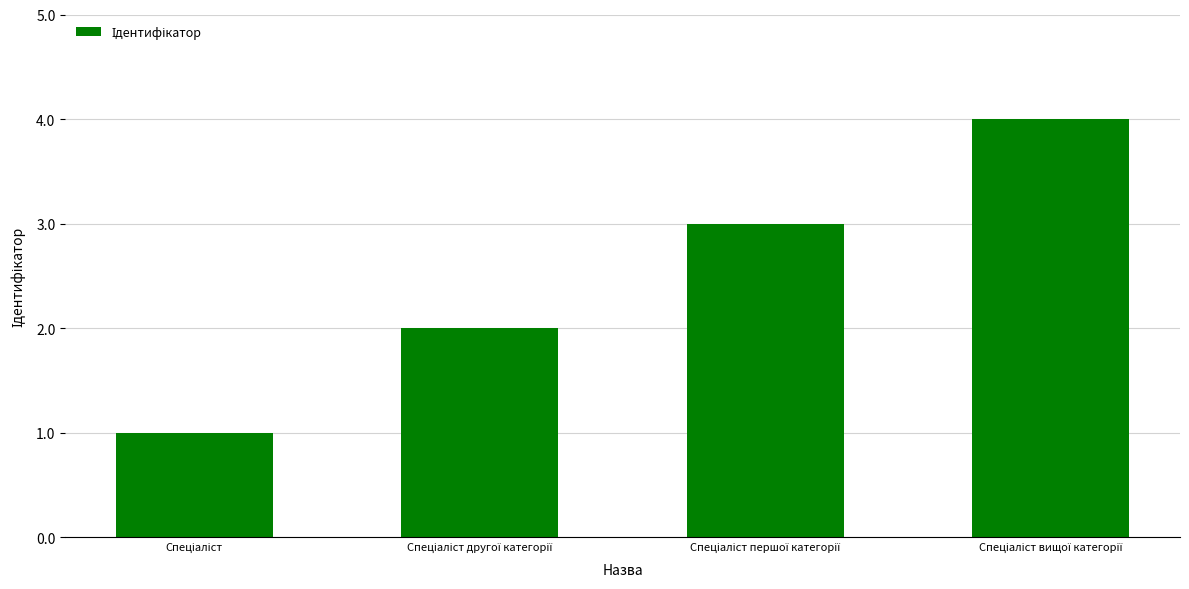

What is the sum of all values?

10